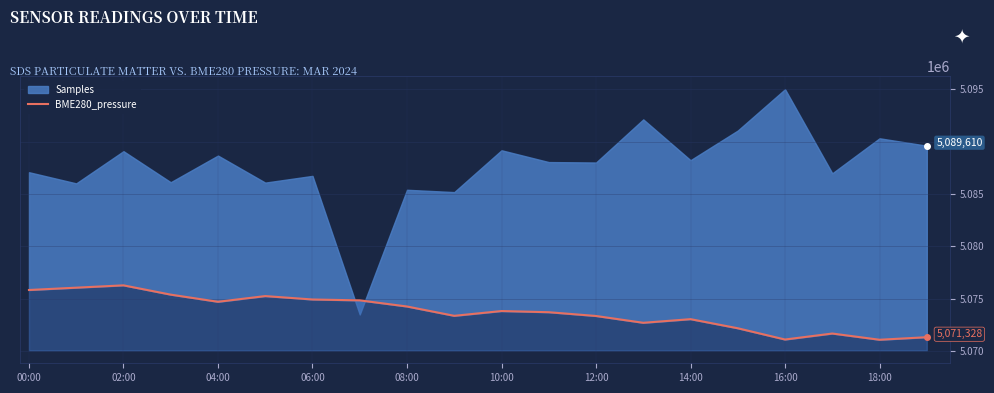

How many lines are shown in the chart?

1